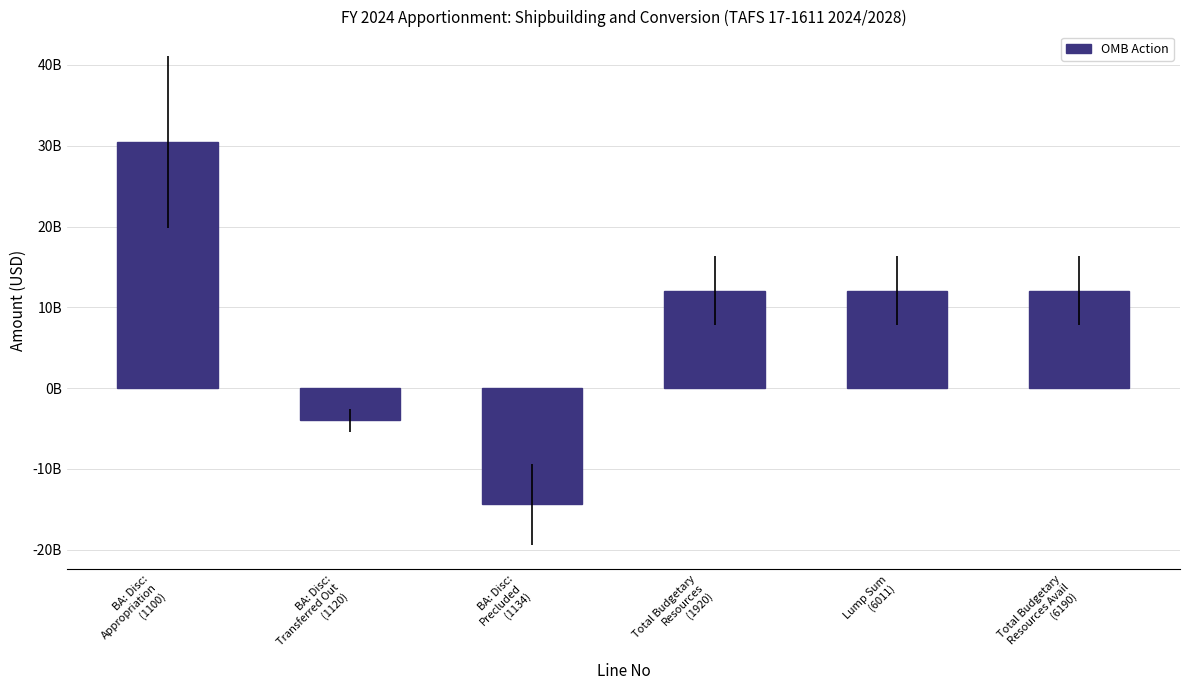

Reading right to left, what are all the values shown in this chart?

Total Budgetary
Resources Avail
(6190)=12068369759	Lump Sum
(6011)=12068369759	Total Budgetary
Resources
(1920)=12068369759	BA: Disc:
Precluded
(1134)=-14375543241	BA: Disc:
Transferred Out
(1120)=-4001473000	BA: Disc:
Appropriation
(1100)=30445386000